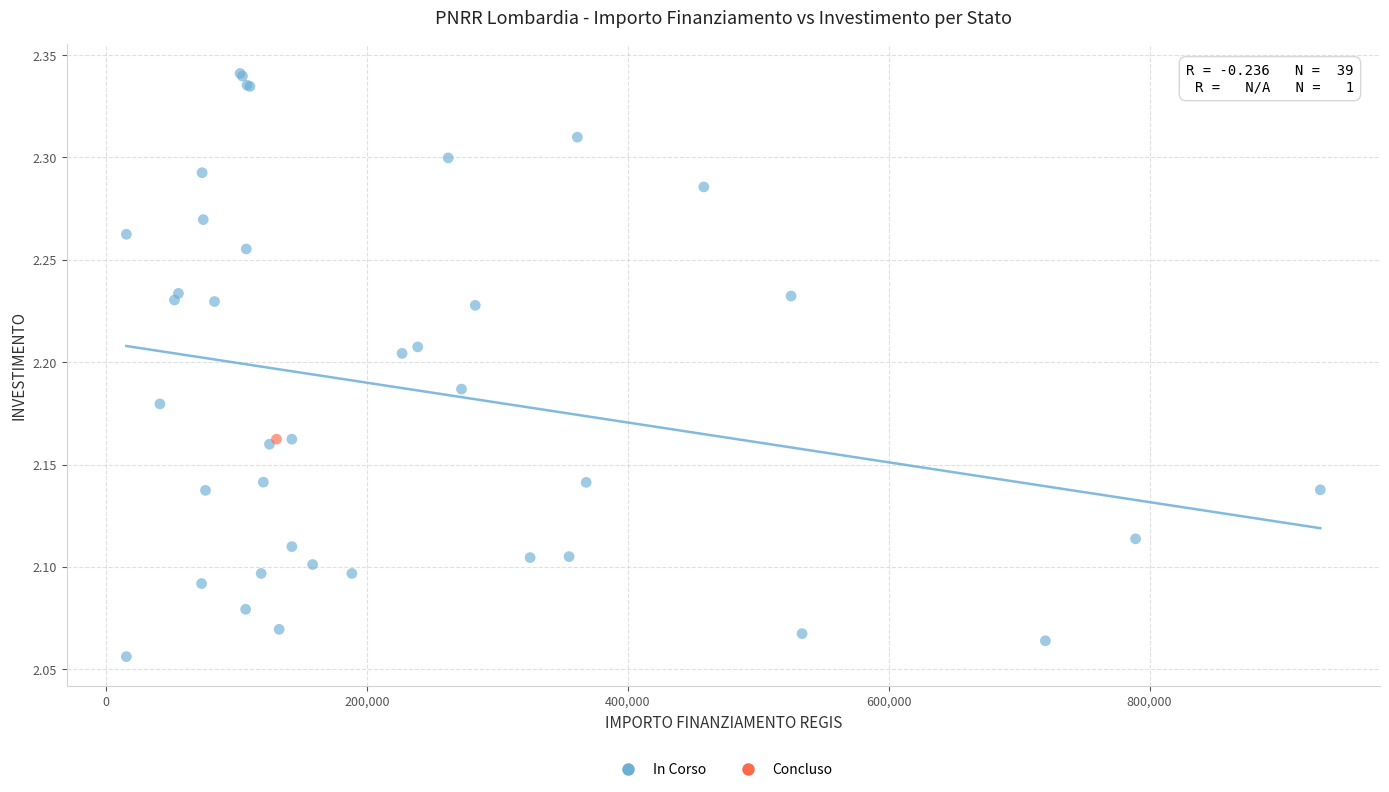

What are all the series names shown in the legend?

In Corso, Concluso